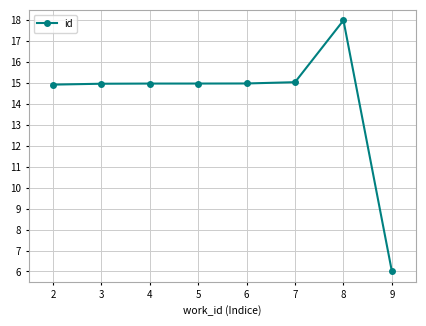

Approximately how many times larger is the value at 2 compared to 3?

1.0